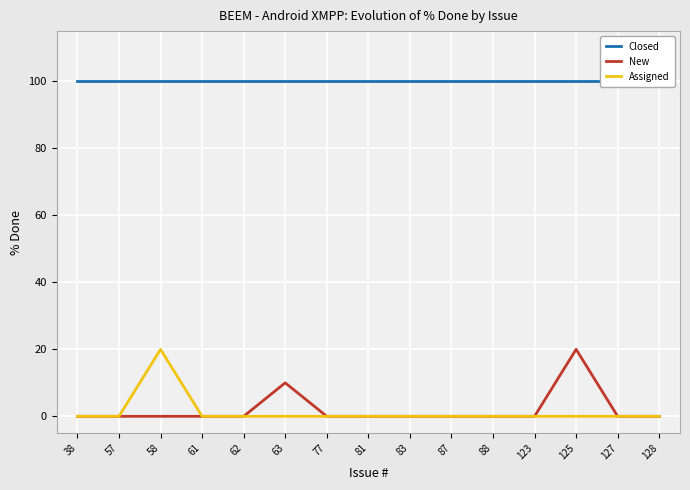

What is the difference between the highest and lowest values at 58?

100